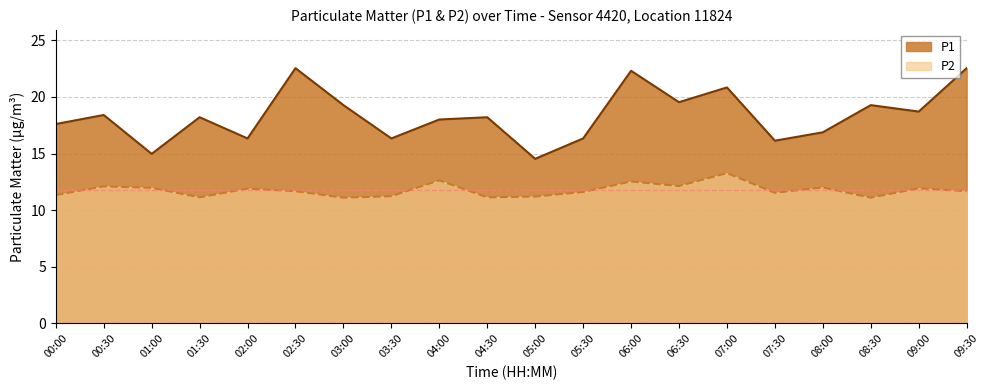

What is the total value across all series at 07:00?

34.1